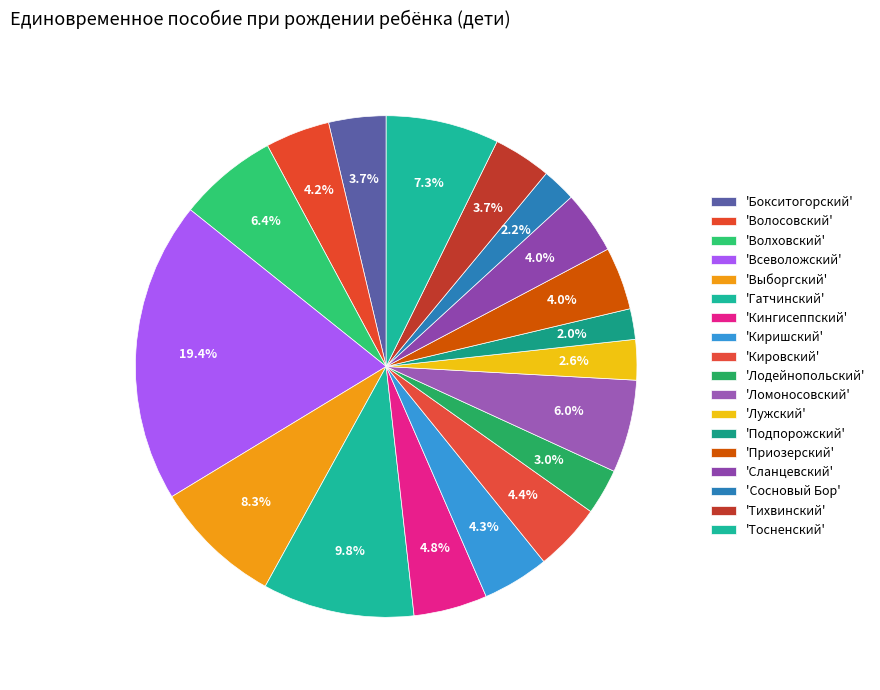

Which category has the smallest portion of the pie?

Подпорожский